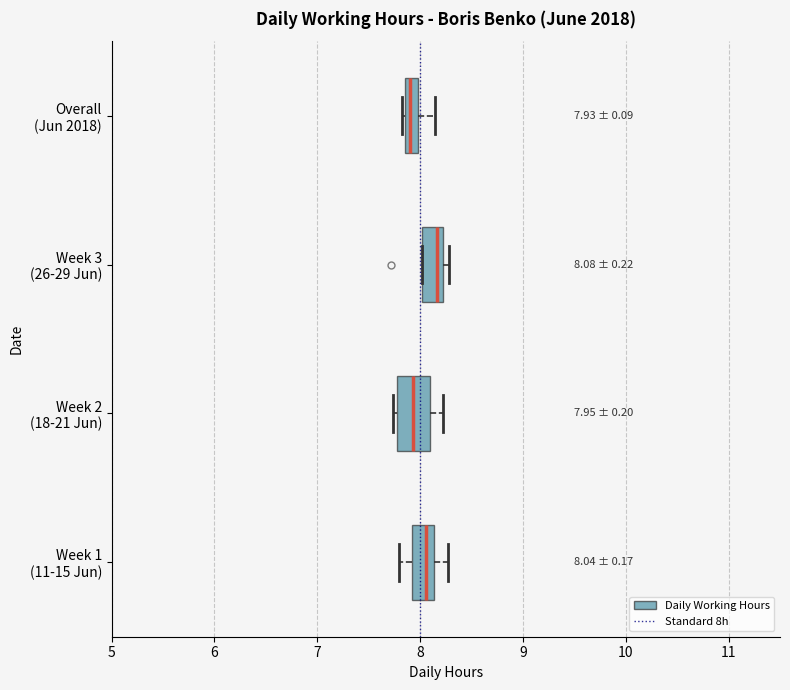

Which box is the widest, from its left edge to its right edge?

Week 2 (18-21 Jun)